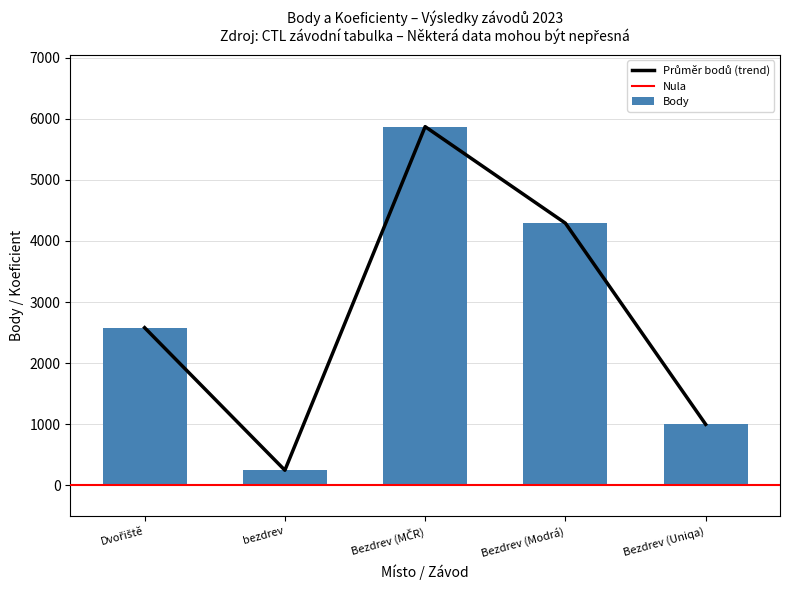

At how many categories does at least one series exceed 3934?

2